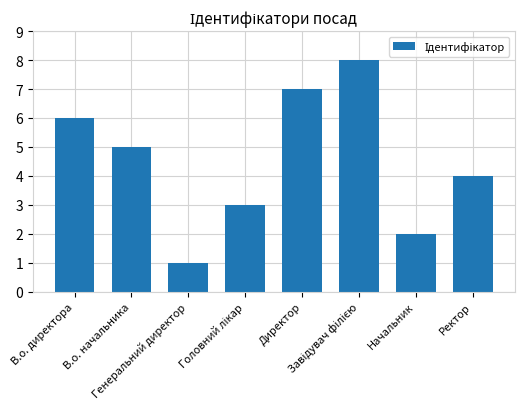

What is the change in value from Генеральний директор to Ректор?

+3